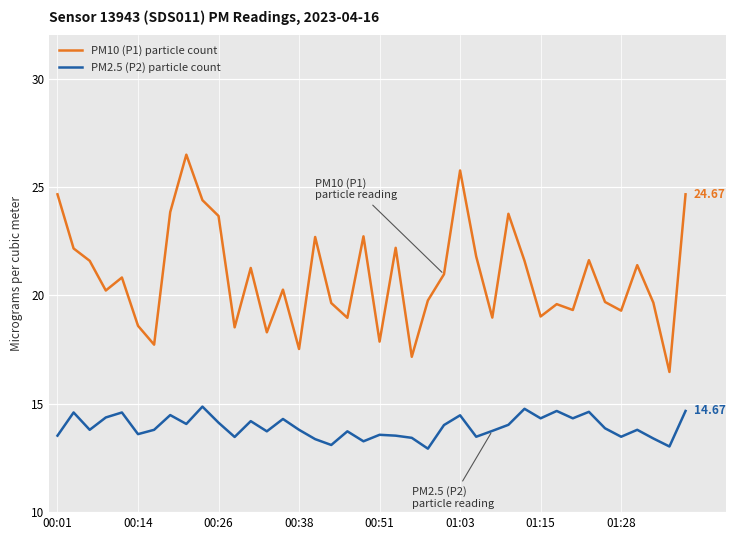

Which series has the largest total across all categories?

PM10 (P1) particle count